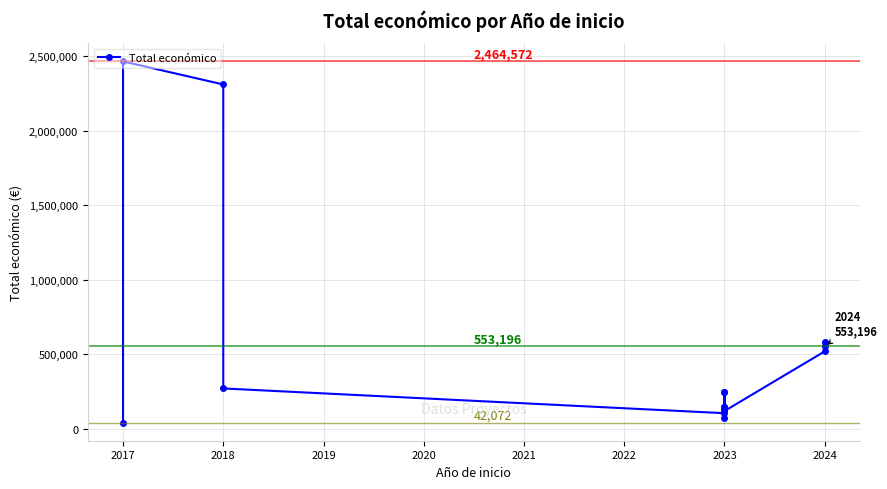

At which label does the data first exceed 250000?

2017